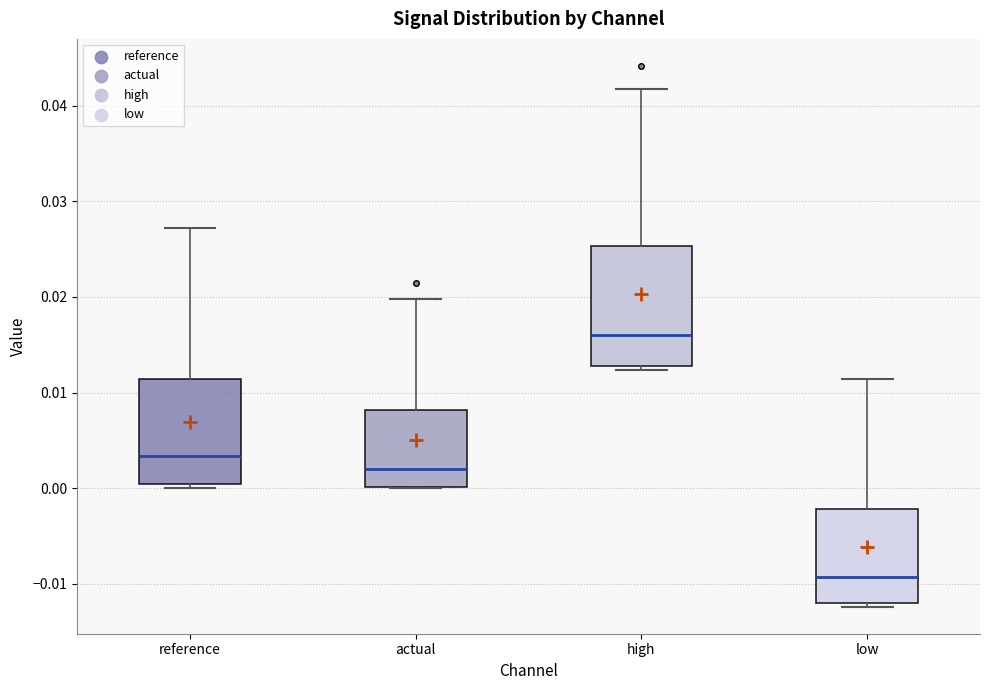

Reading left to right, transcribe this box plot: for each box, give where its median line is, the range the box spans, and where its two whiskers end, as read against the y-axis. The values are not printed on the chart, so give them approximately, as read against the axis.

reference: median 0.003, box 0.000 to 0.011, whiskers 0.000 (just below the box's lower edge) to 0.027
actual: median 0.002, box 0.000 to 0.008, whiskers 0.000 to 0.020
high: median 0.016, box 0.013 to 0.025, whiskers 0.012 to 0.042
low: median -0.009, box -0.012 to -0.002, whiskers -0.012 (just below the box's lower edge) to 0.011